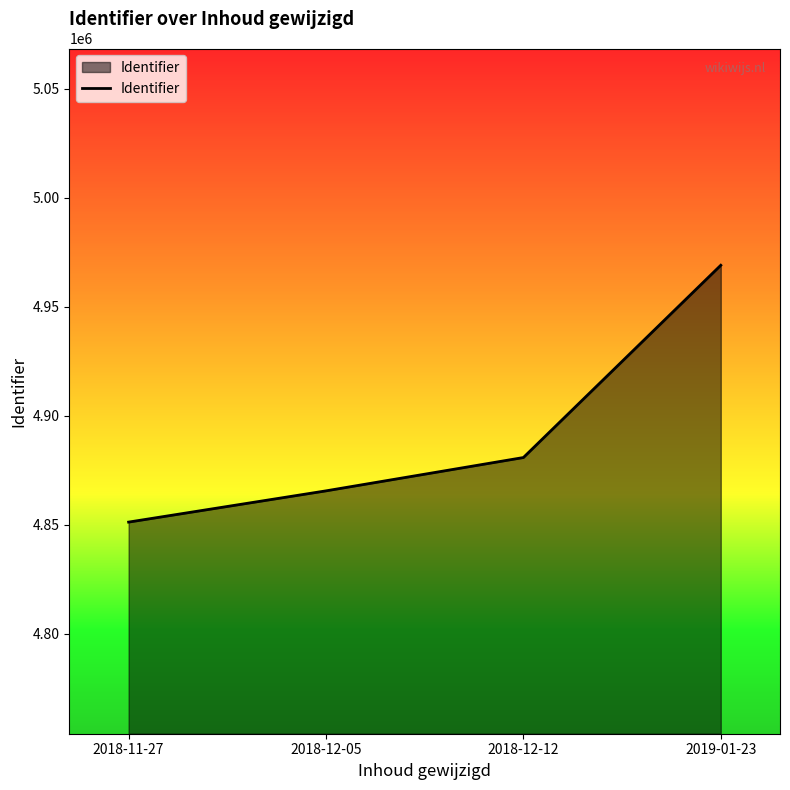

What is the difference between the values at 2018-12-05 and 2018-12-12?

15275